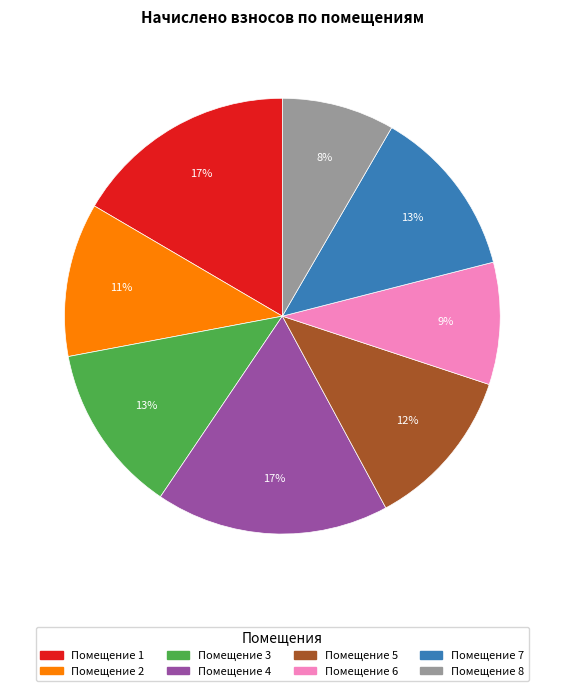

Which category has the smallest portion of the pie?

Помещение 8